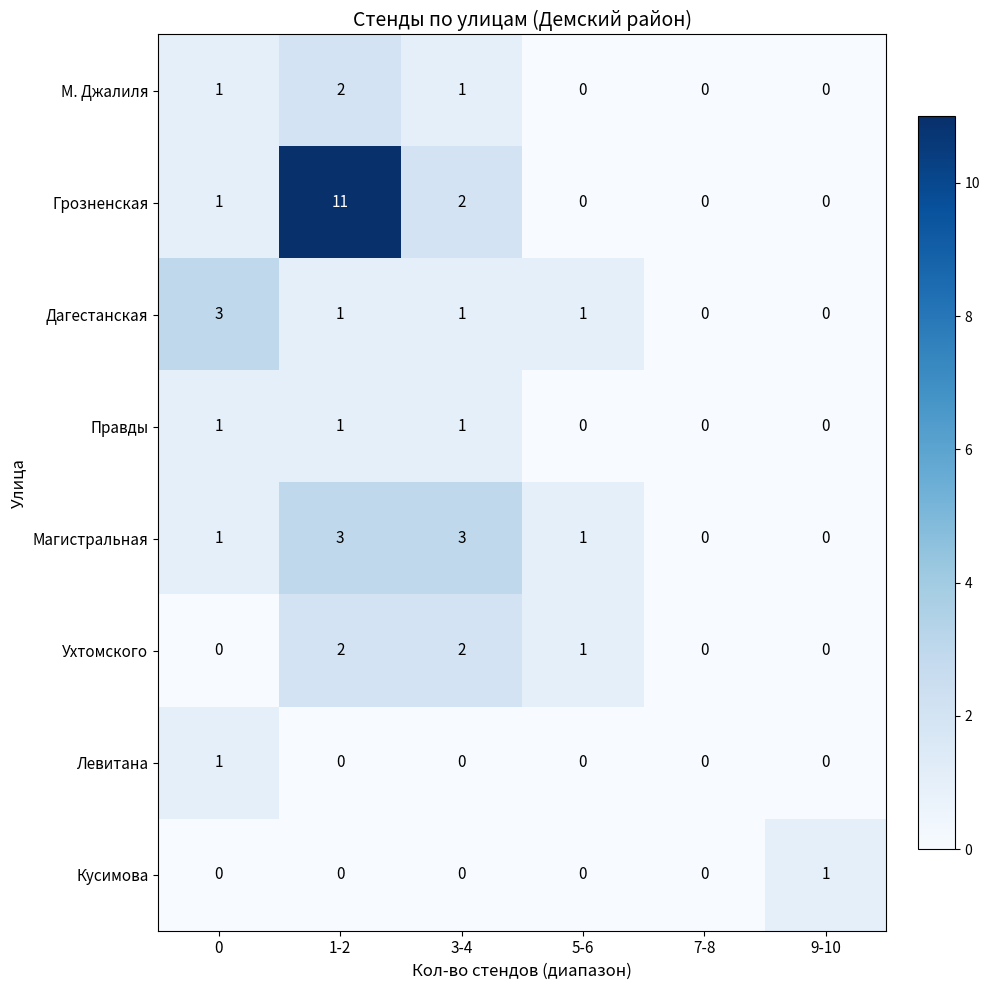

At how many categories does at least one series exceed 4?

1